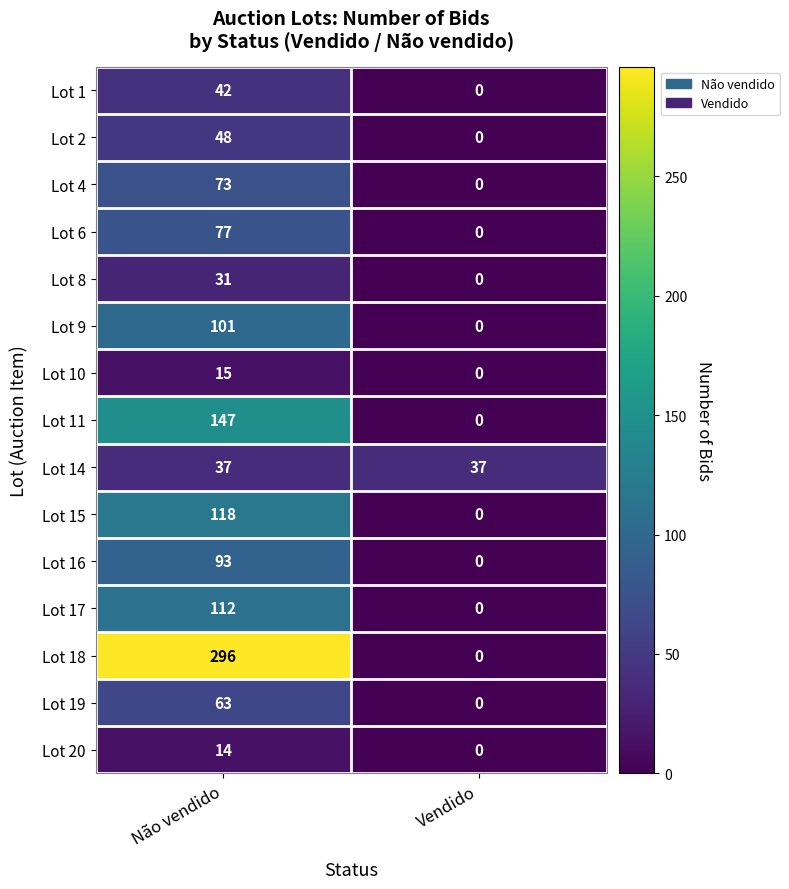

Count the number of data series in this chart.

15